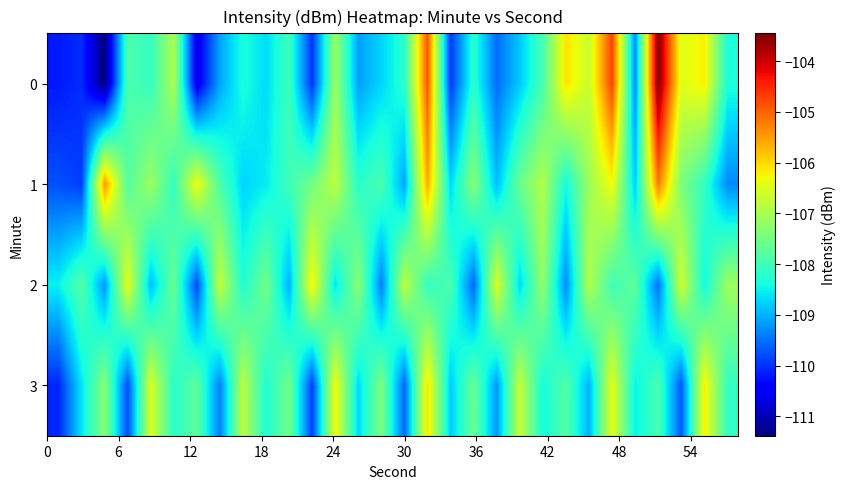

What is the smallest value displayed?

-111.4